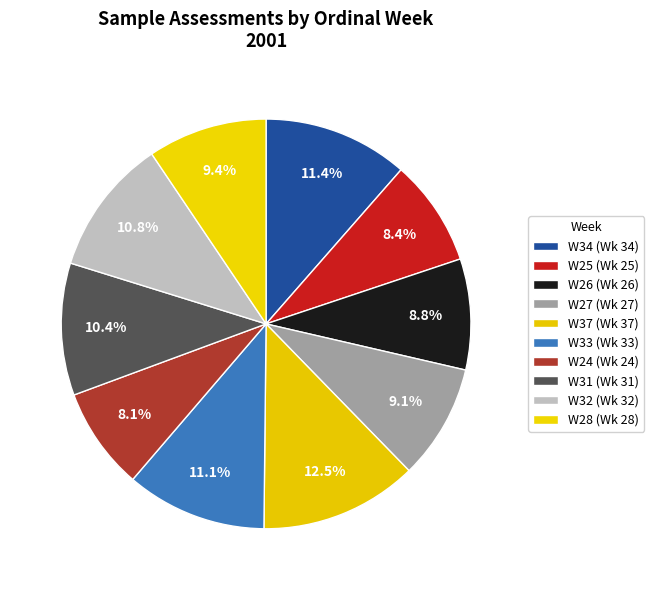

Count the number of slices in the pie.

10